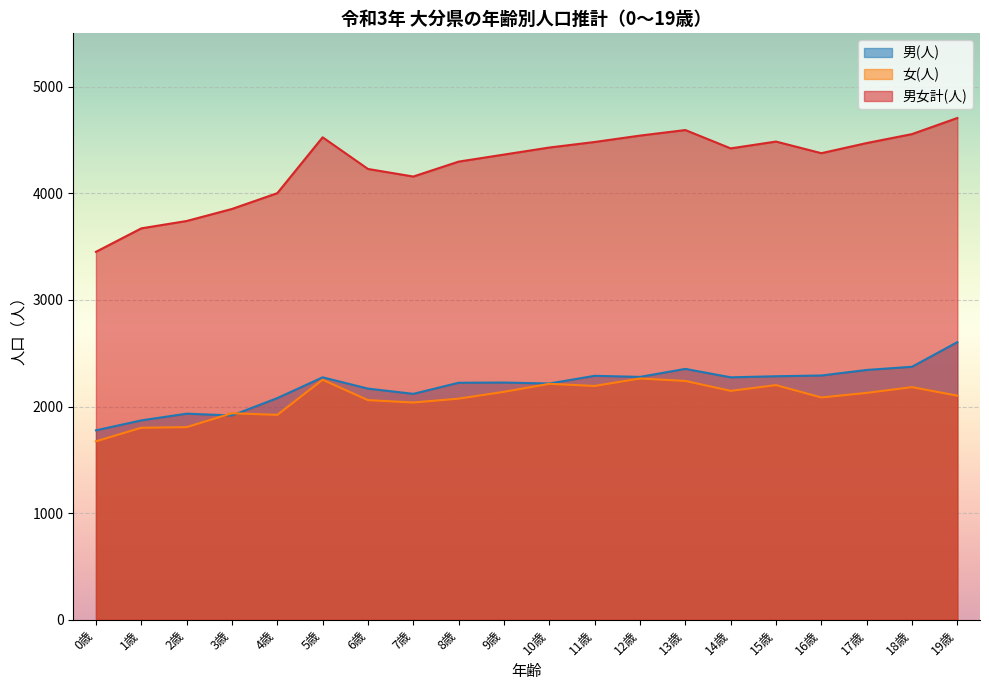

How many values in the 男(人) series are below 2274?

10